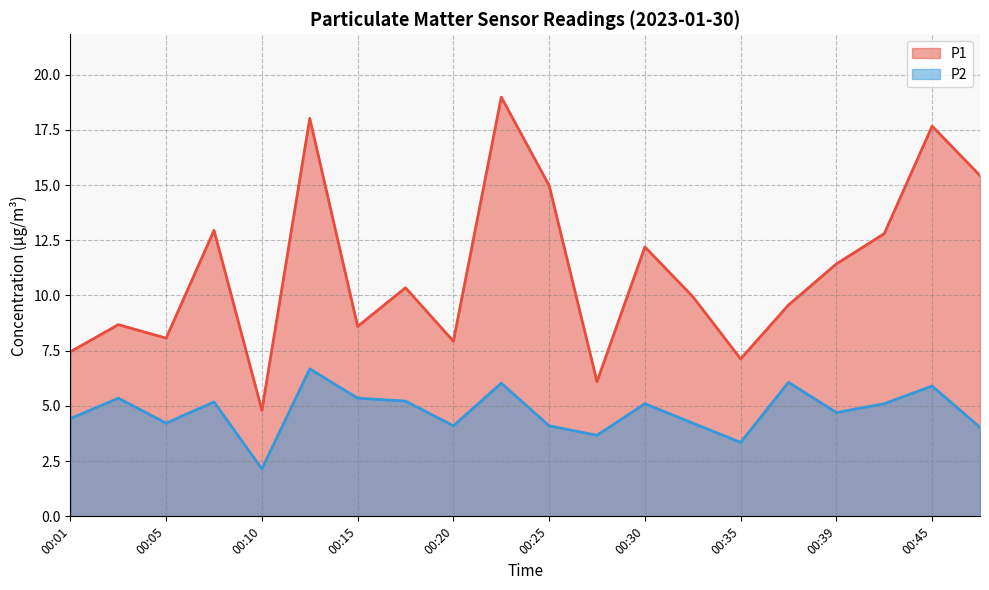

What is the sum of all P1 values?

223.1